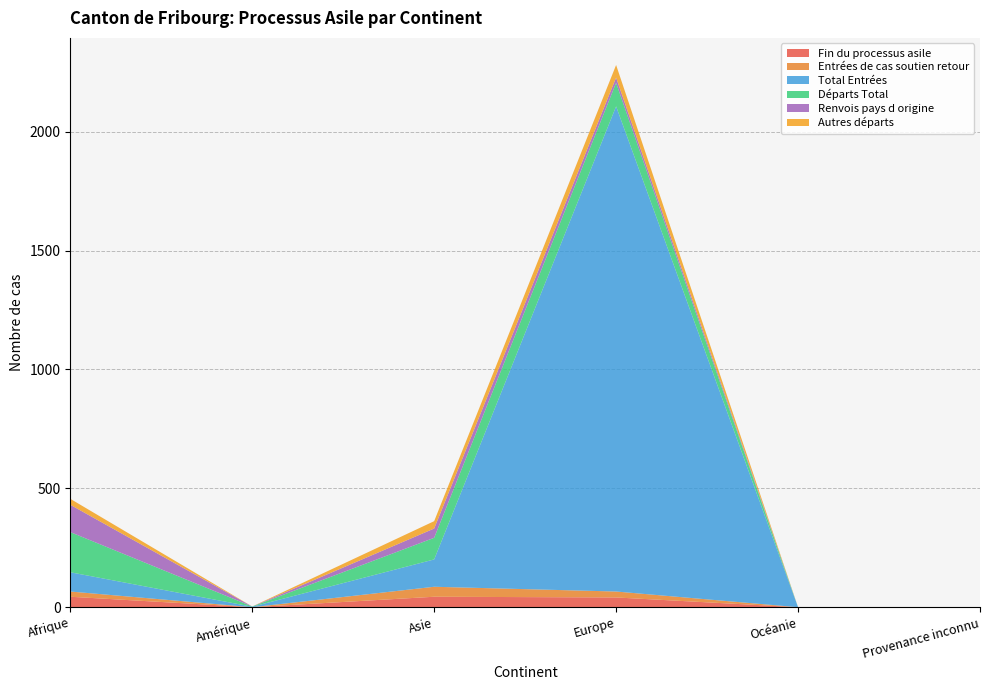

Reading left to right, transcribe all the data shown in this chart.

Fin du processus asile: Afrique=44	Amérique=0	Asie=44	Europe=41	Océanie=0	Provenance inconnu=0
Entrées de cas soutien retour: Afrique=22	Amérique=0	Asie=42	Europe=25	Océanie=0	Provenance inconnu=0
Total Entrées: Afrique=81	Amérique=2	Asie=115	Europe=2041	Océanie=0	Provenance inconnu=0
Départs Total: Afrique=169	Amérique=1	Asie=91	Europe=99	Océanie=0	Provenance inconnu=0
Renvois pays d origine: Afrique=115	Amérique=0	Asie=39	Europe=22	Océanie=0	Provenance inconnu=0
Autres départs: Afrique=25	Amérique=0	Asie=31	Europe=53	Océanie=0	Provenance inconnu=0